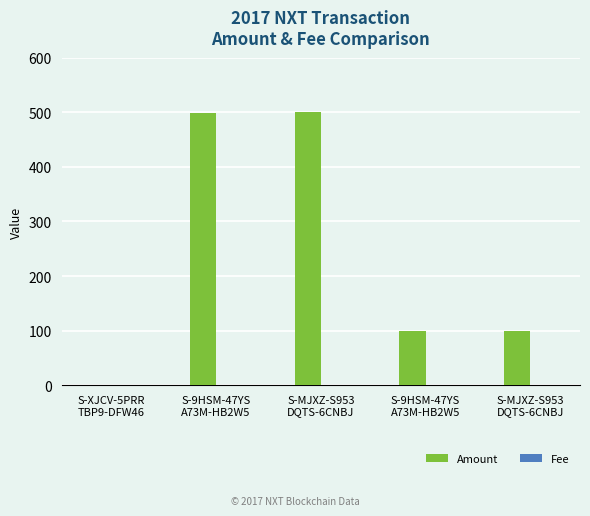

Rank the series by their average value, from highest to lowest.

Amount, Fee